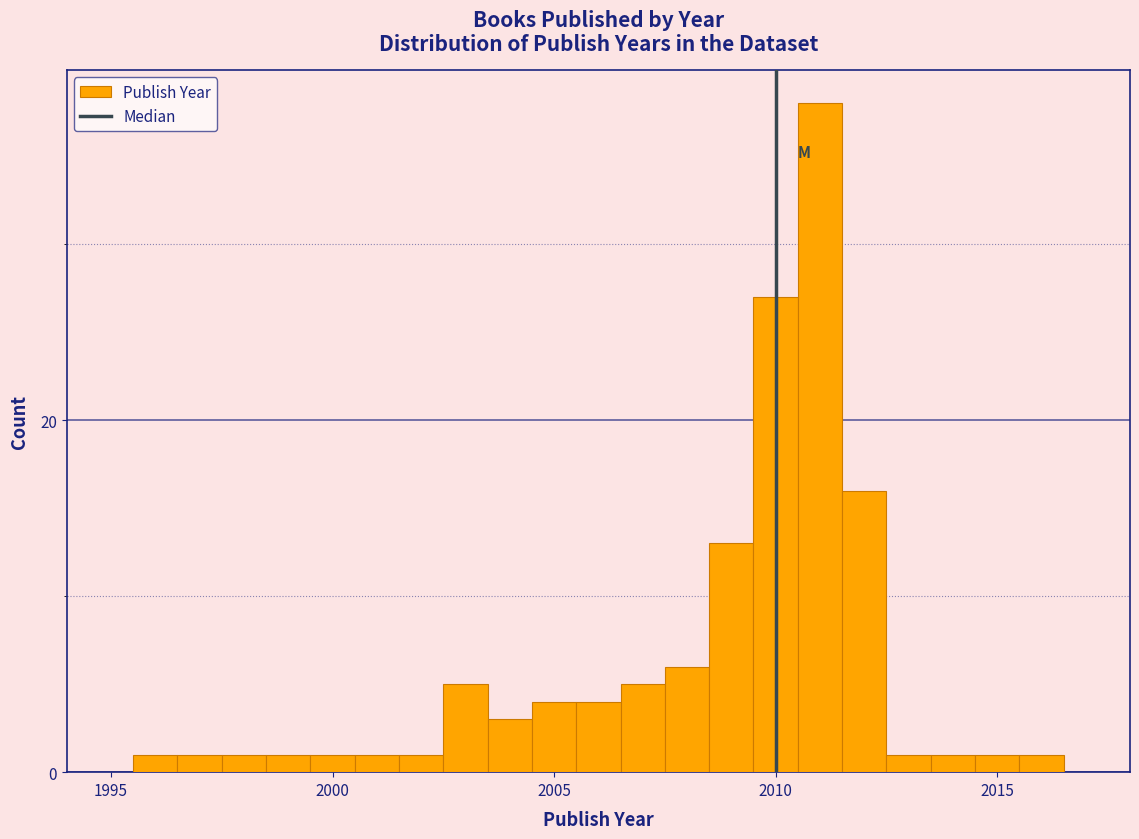

Read against the x-axis, roughly where is the centre of the tallest bar?

2011.0